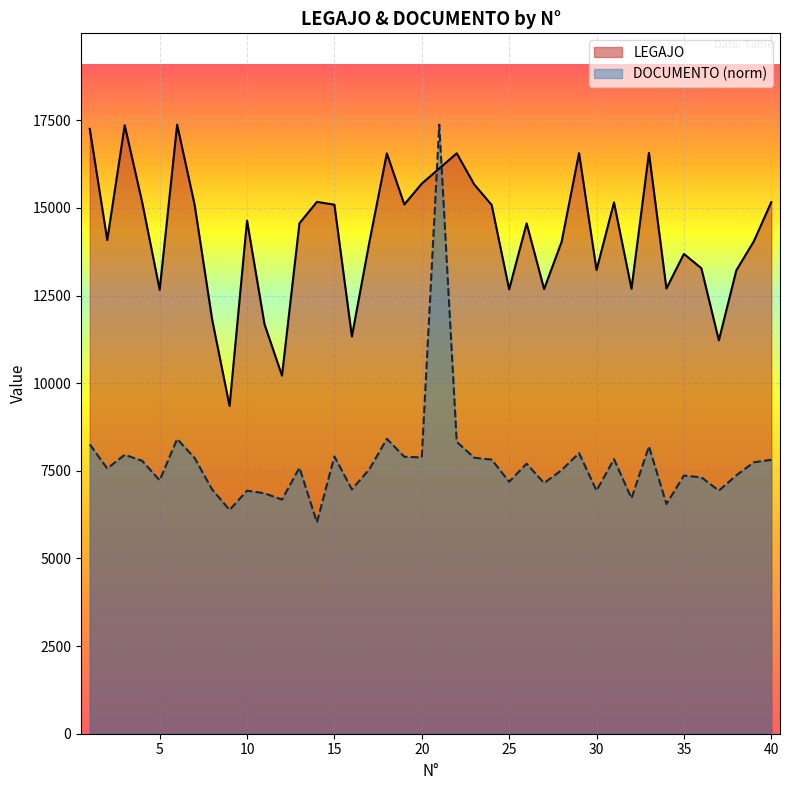

The value of DOCUMENTO at 31 is 7836.2. True or false?

True